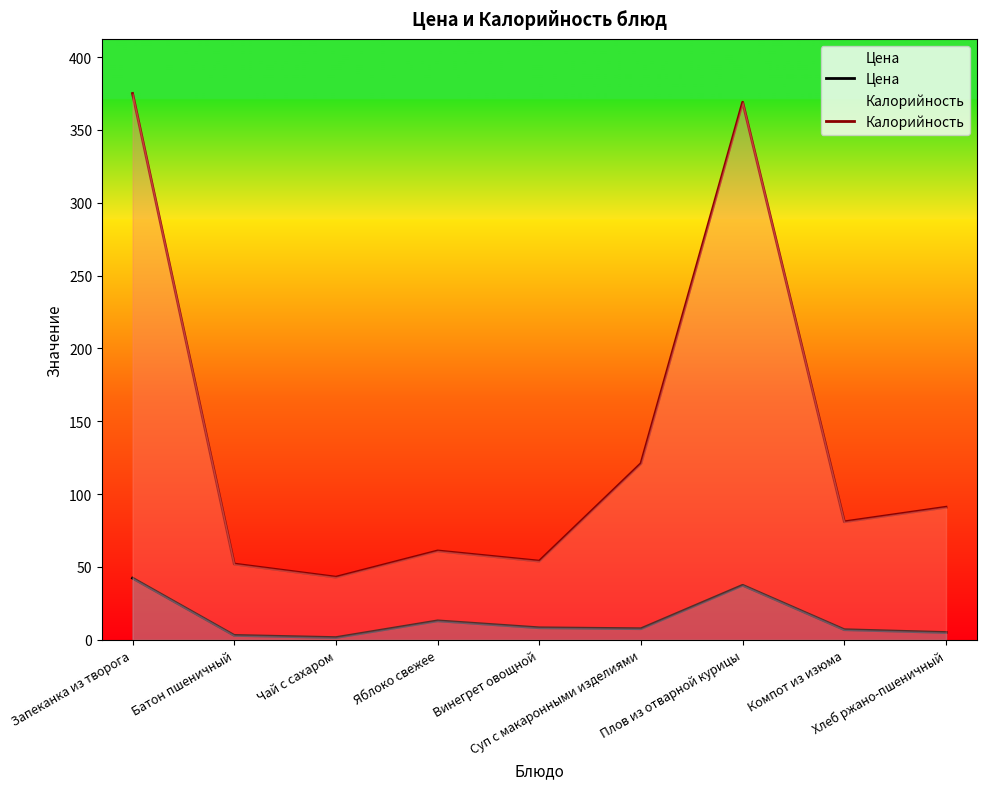

True or false: Цена has more than 0 interior local peaks.

True